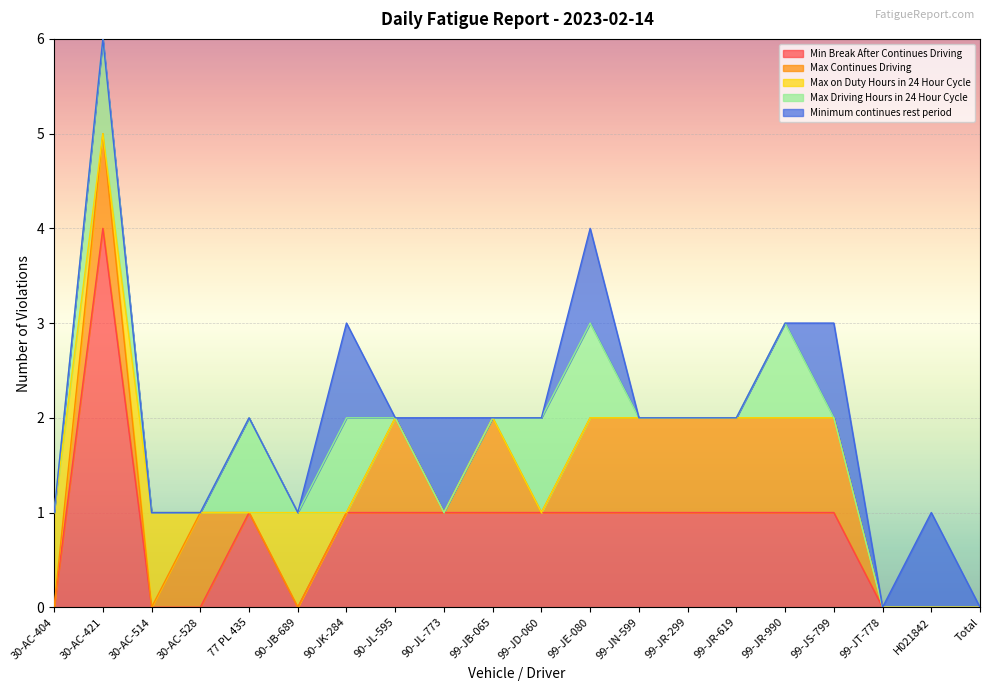

What position from the left is 99-JN-599?

13